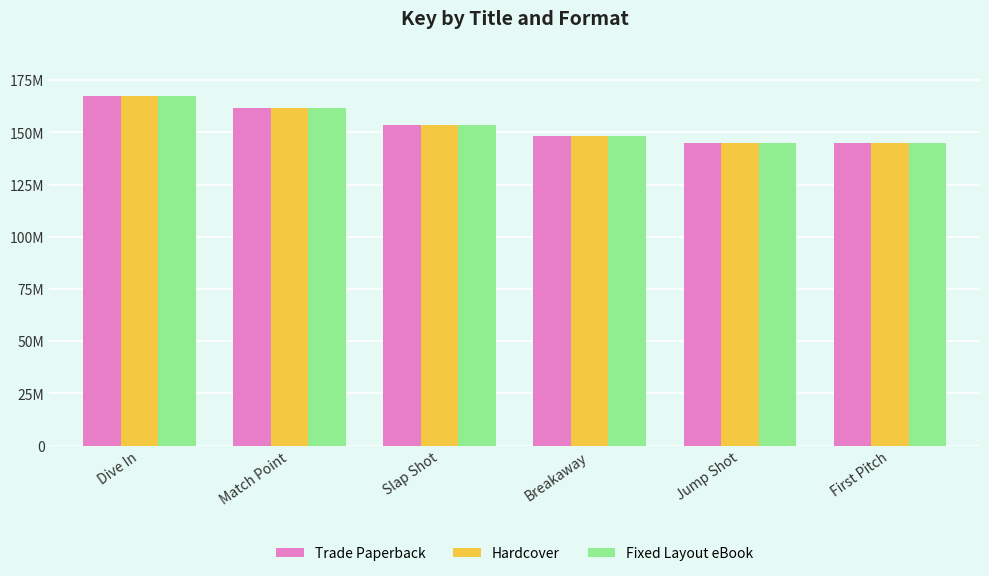

Reading left to right, transcribe all the data shown in this chart.

Trade Paperback: 167345686	161722226	153732692	148282494	144822930	144822562
Hardcover: 167345686	161722226	153732692	148282494	144822930	144822562
Fixed Layout eBook: 167345686	161722226	153732692	148282494	144822930	144822562